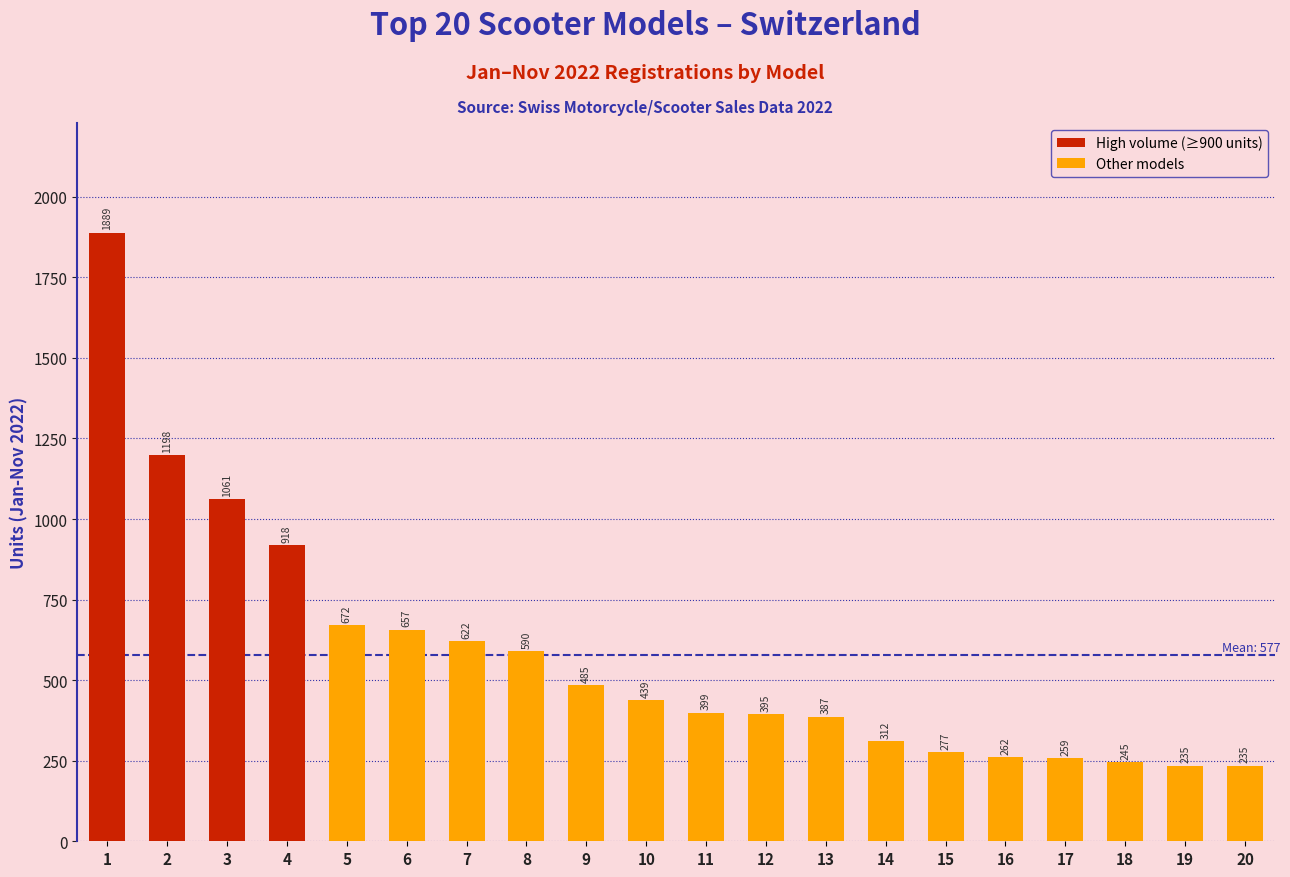

Reading left to right, what are all the values shown in this chart?

1=1889	2=1198	3=1061	4=918	5=672	6=657	7=622	8=590	9=485	10=439	11=399	12=395	13=387	14=312	15=277	16=262	17=259	18=245	19=235	20=235